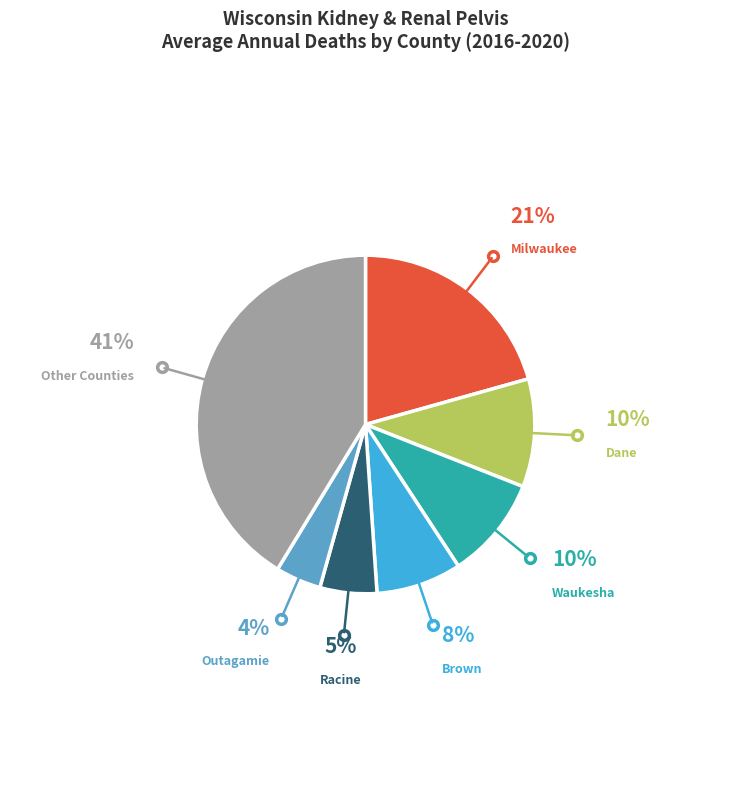

To the nearest percent, what is the difference between the largest and smallest slice percentages?

37%